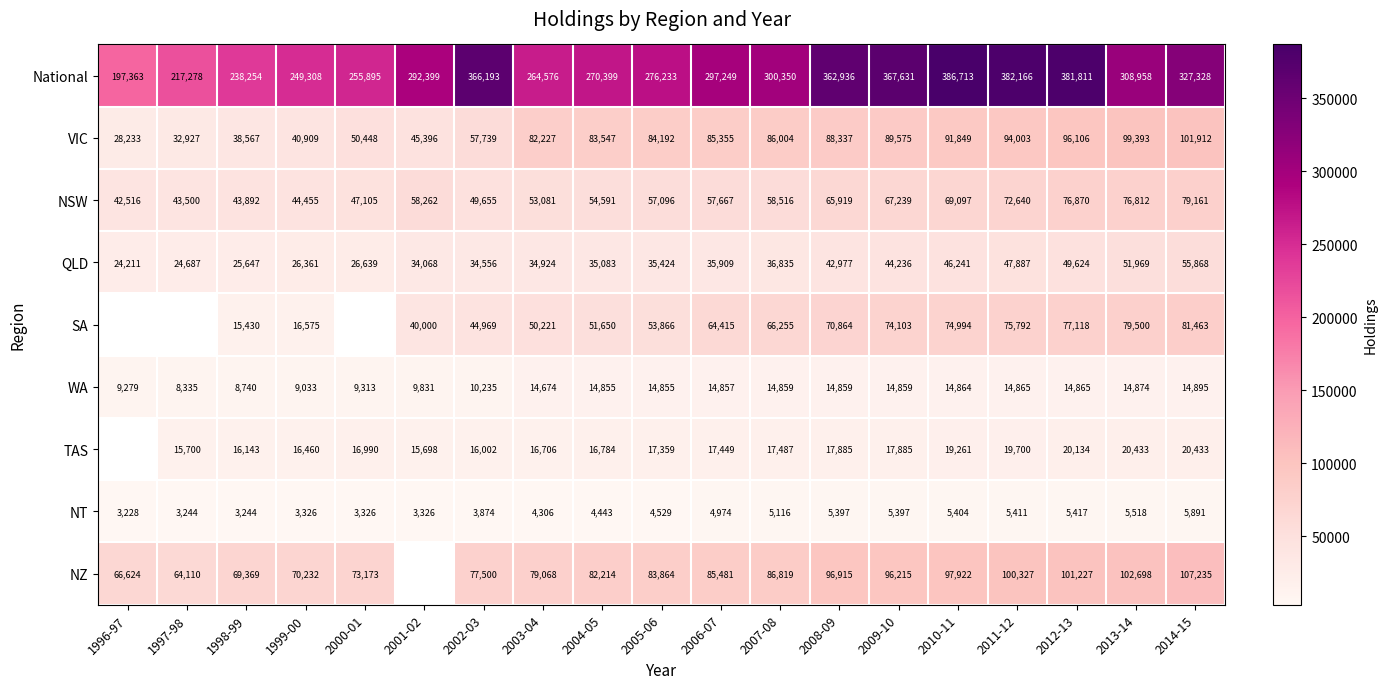

Count the number of categories in the chart.

19